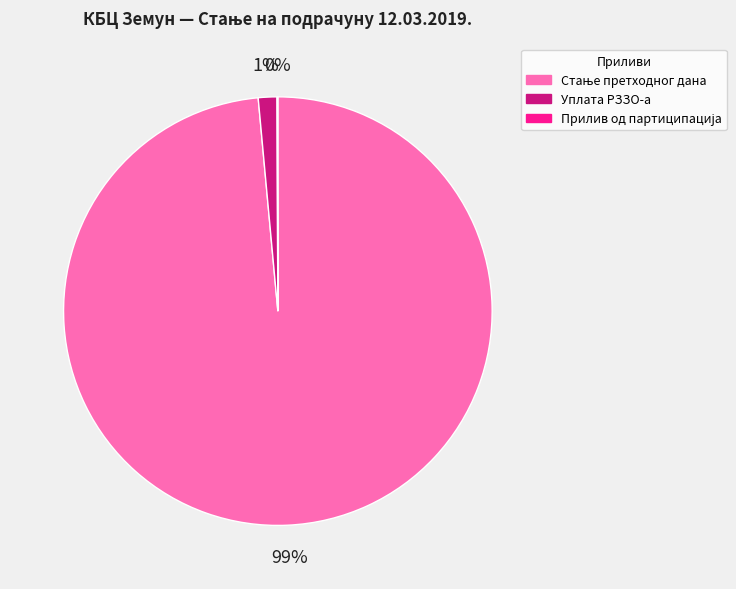

Does any single category account for the majority?

Yes